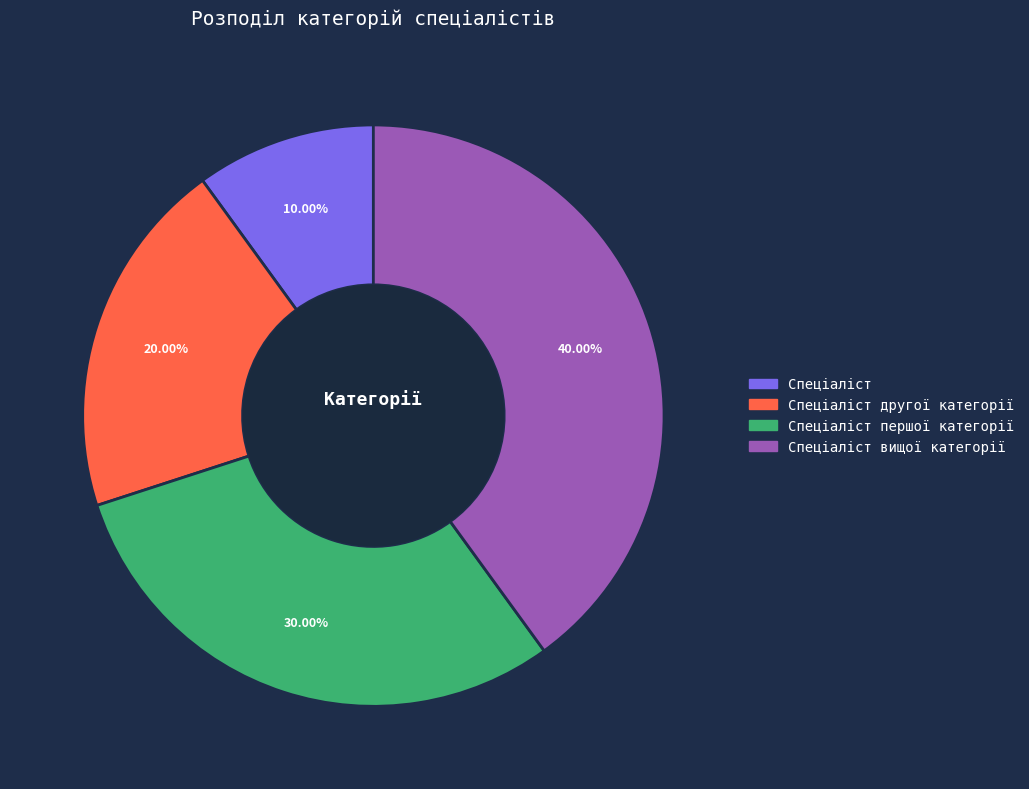

What percentage is the Спеціаліст slice, to the nearest percent?

10%